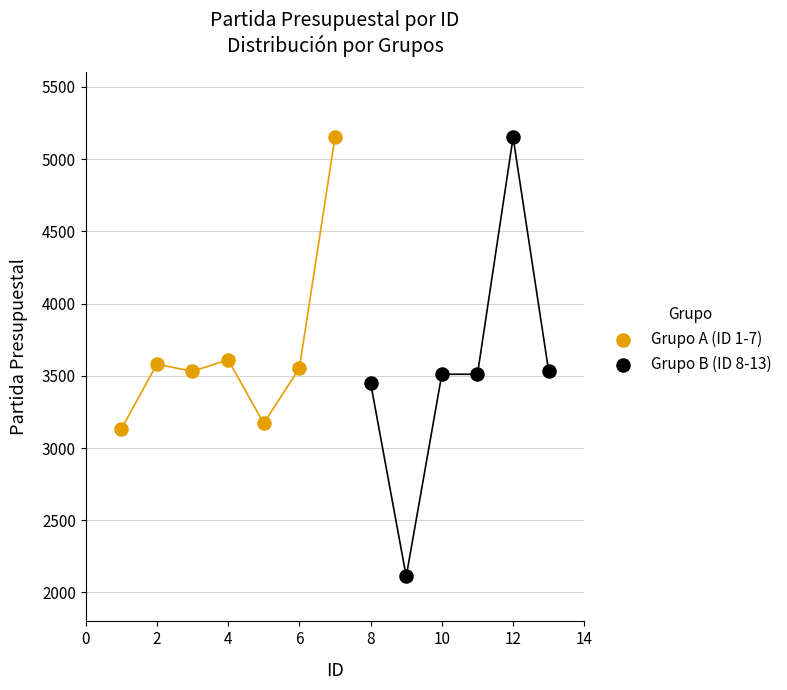

Which series has the largest Y range (max minus min)?

Grupo B (ID 8-13)